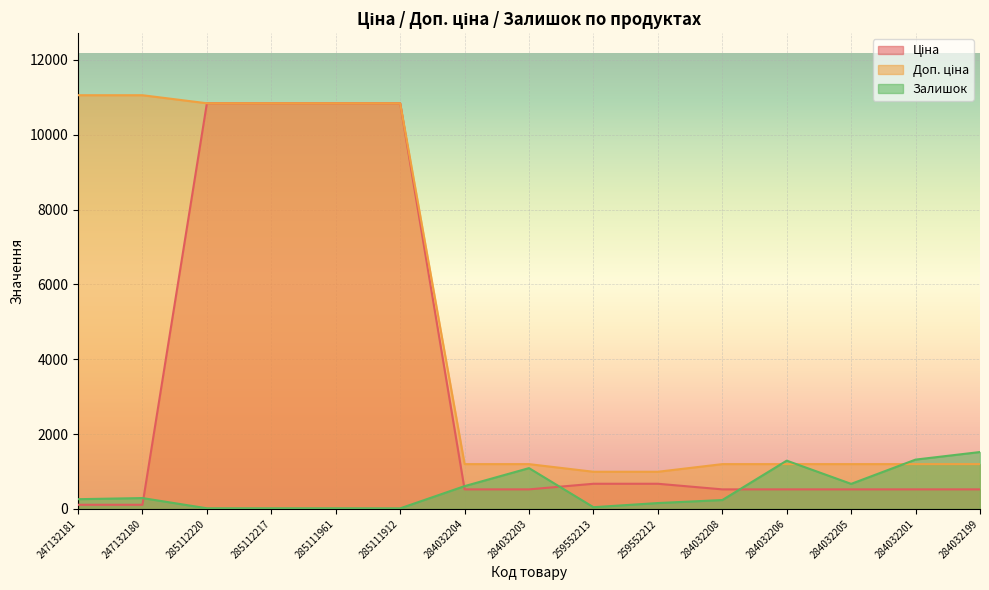

True or false: Ціна and Залишок cross at least once.

True